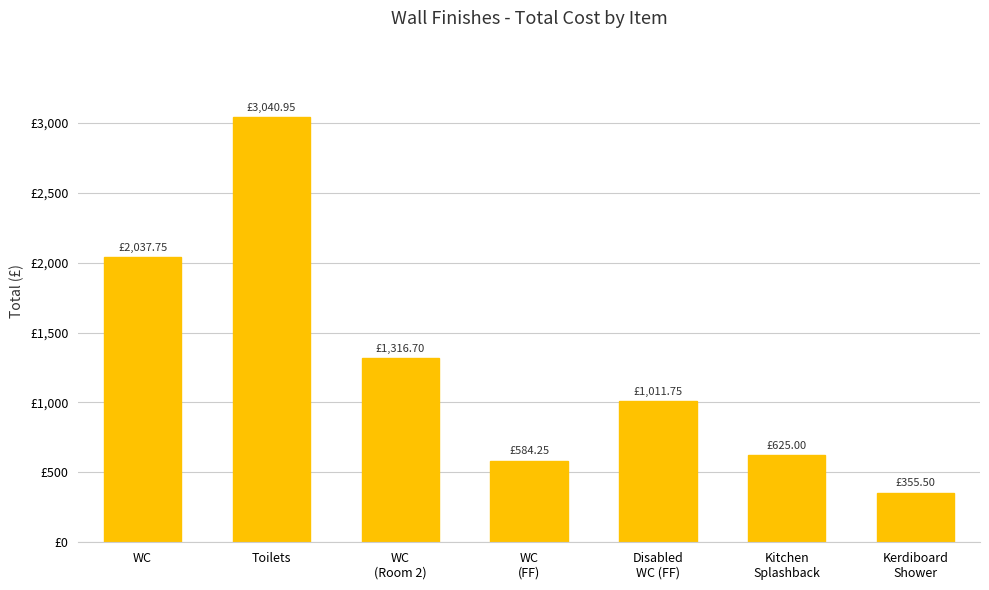

What is the ratio of the value at Kerdiboard
Shower to the value at WC
(Room 2)?

0.3